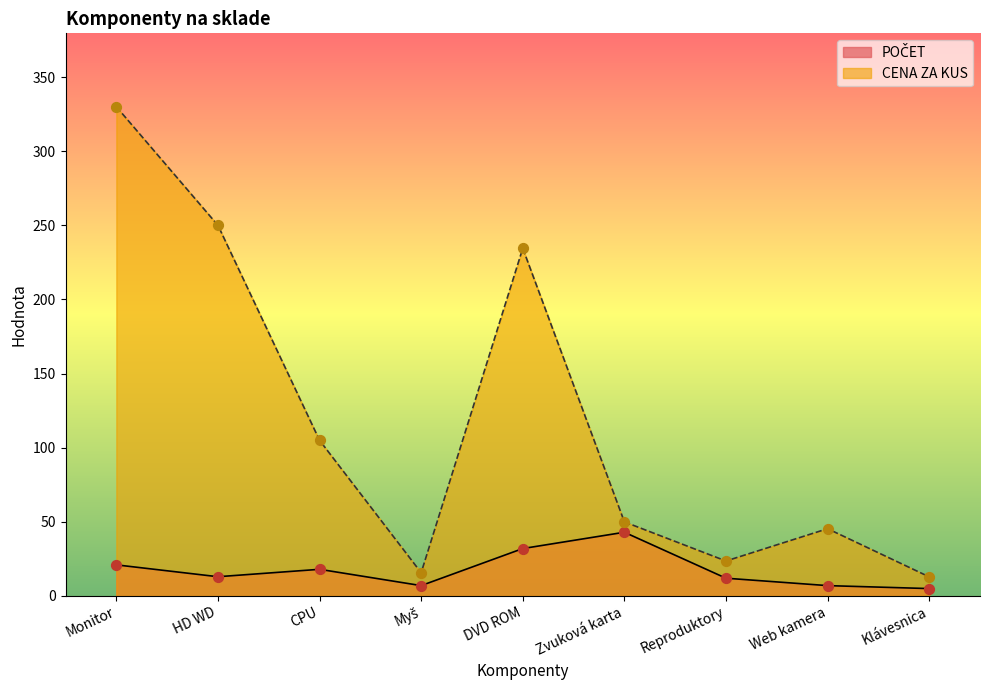

At how many categories does at least one series exceed 179?

3